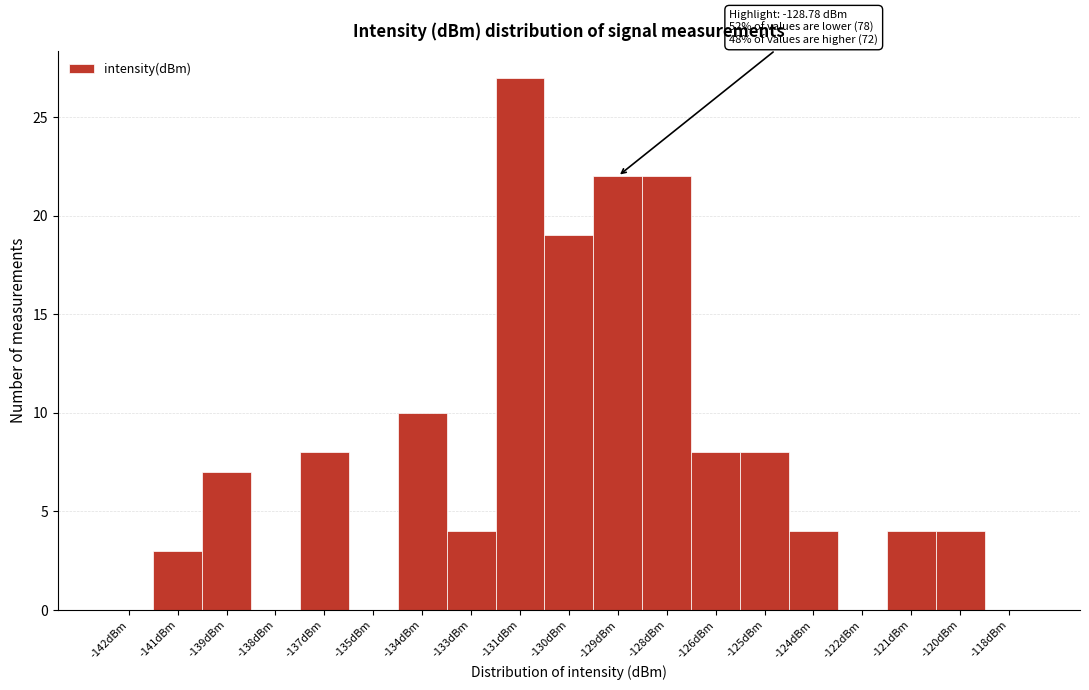

Reading left to right, transcribe all the data shown in this chart.

-142dBm=0	-141dBm=3	-139dBm=7	-138dBm=0	-137dBm=8	-135dBm=0	-134dBm=10	-133dBm=4	-131dBm=27	-130dBm=19	-129dBm=22	-128dBm=22	-126dBm=8	-125dBm=8	-124dBm=4	-122dBm=0	-121dBm=4	-120dBm=4	-118dBm=0